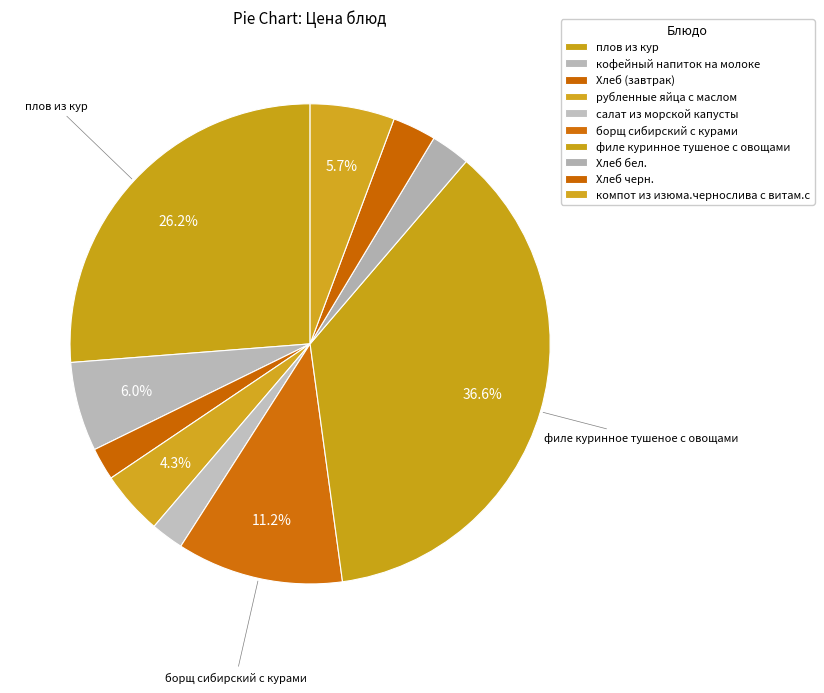

The кофейный напиток на молоке slice represents 6% of the pie. True or false?

True